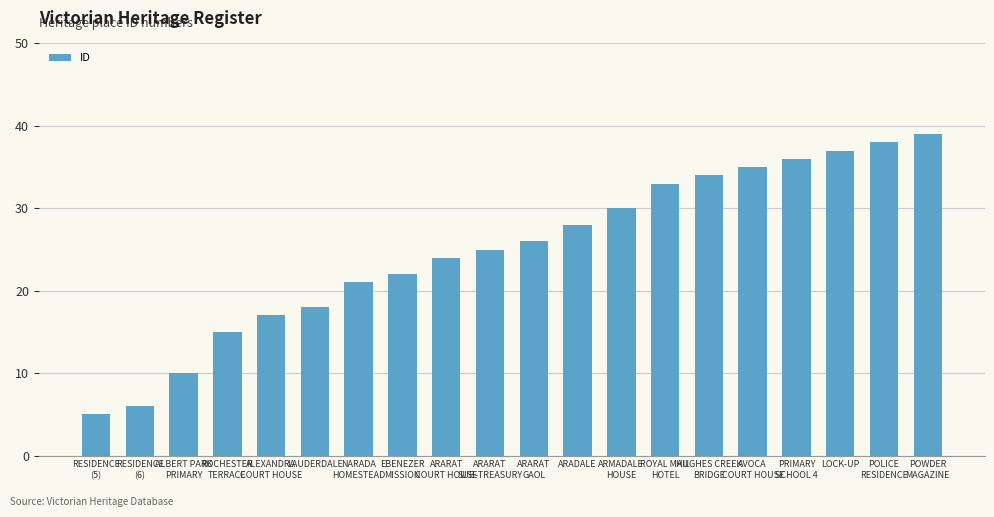

How many series are shown in this chart?

1